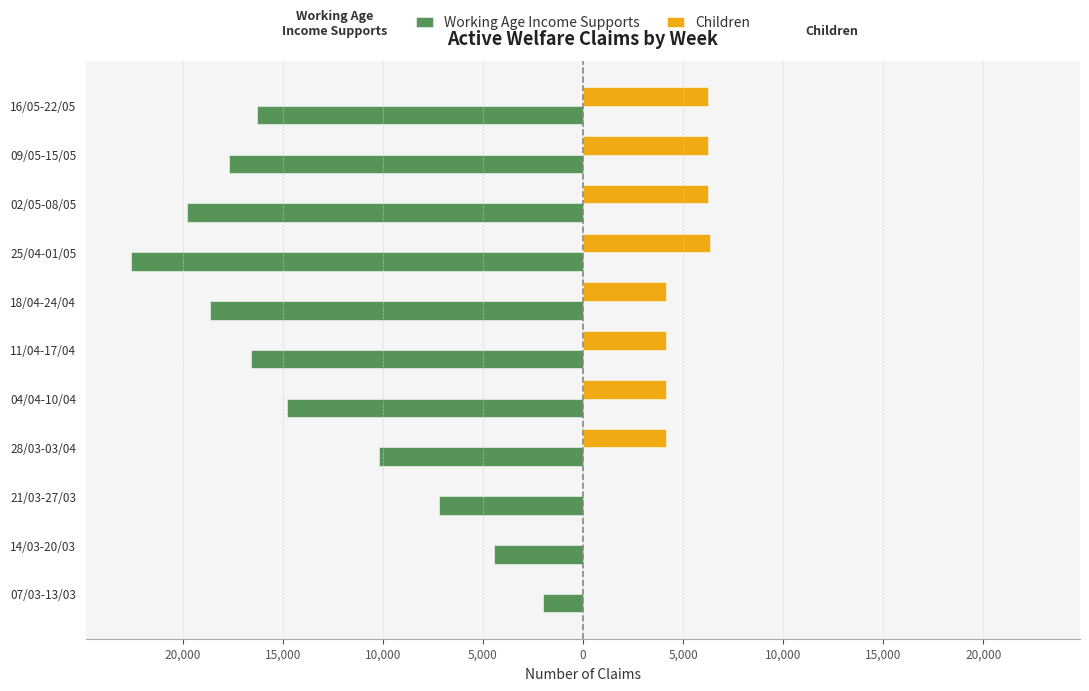

What are all the series names shown in the legend?

Working Age Income Supports, Children